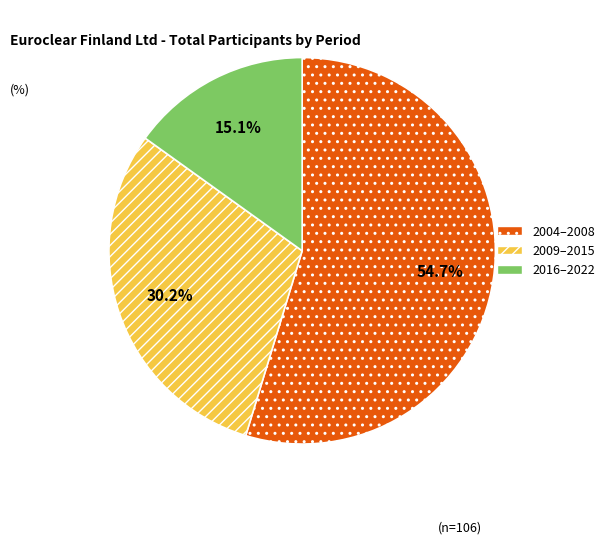

Combined, what portion of the pie is 2009–2015 and 2016–2022?

45.3%